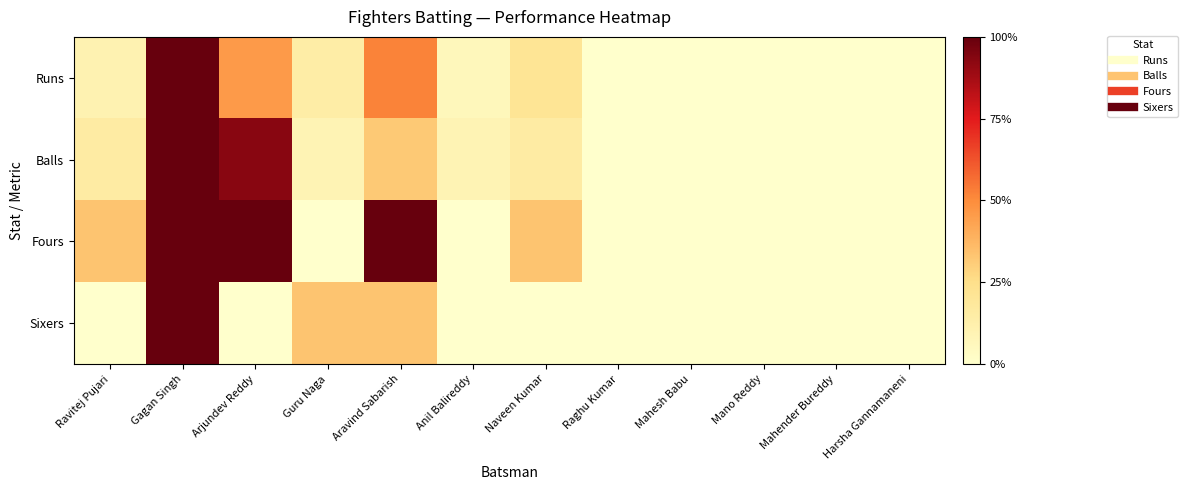

Which series changed the most between Anil Balireddy and Harsha Gannamaneni?

Balls